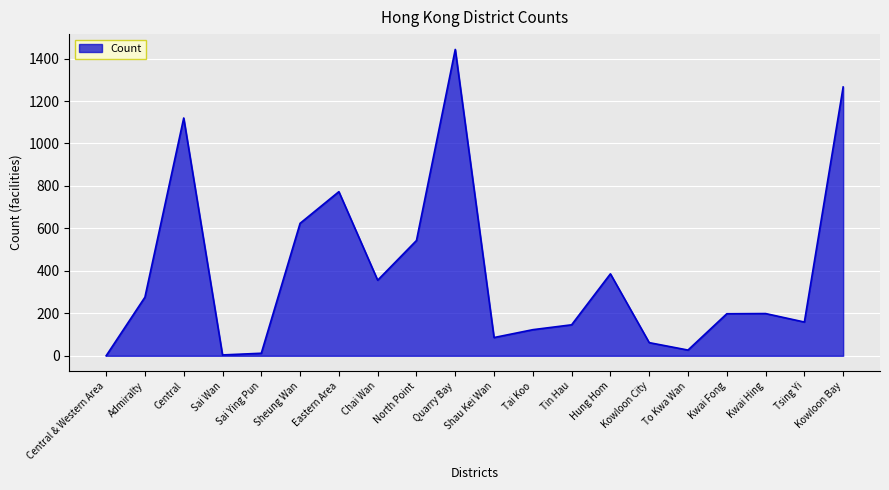

What is the difference between the values at Sheung Wan and Quarry Bay?

819